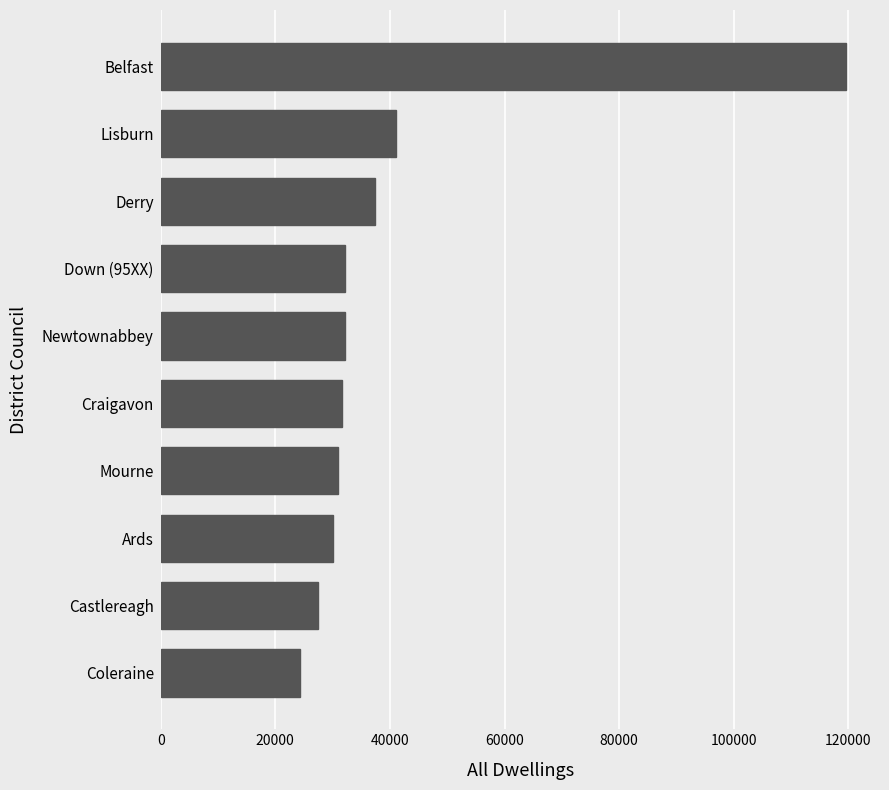

What is the change in value from Newtownabbey to Derry?

+5189